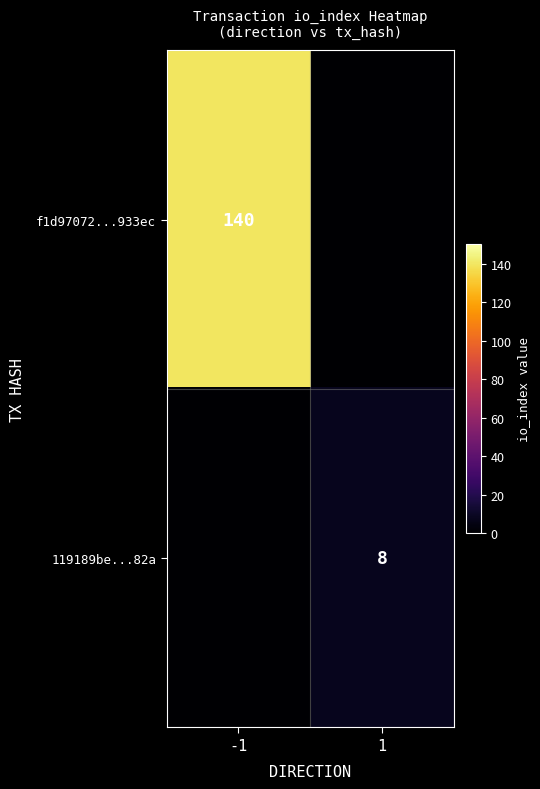

Which has a higher value, 1 or -1?

-1